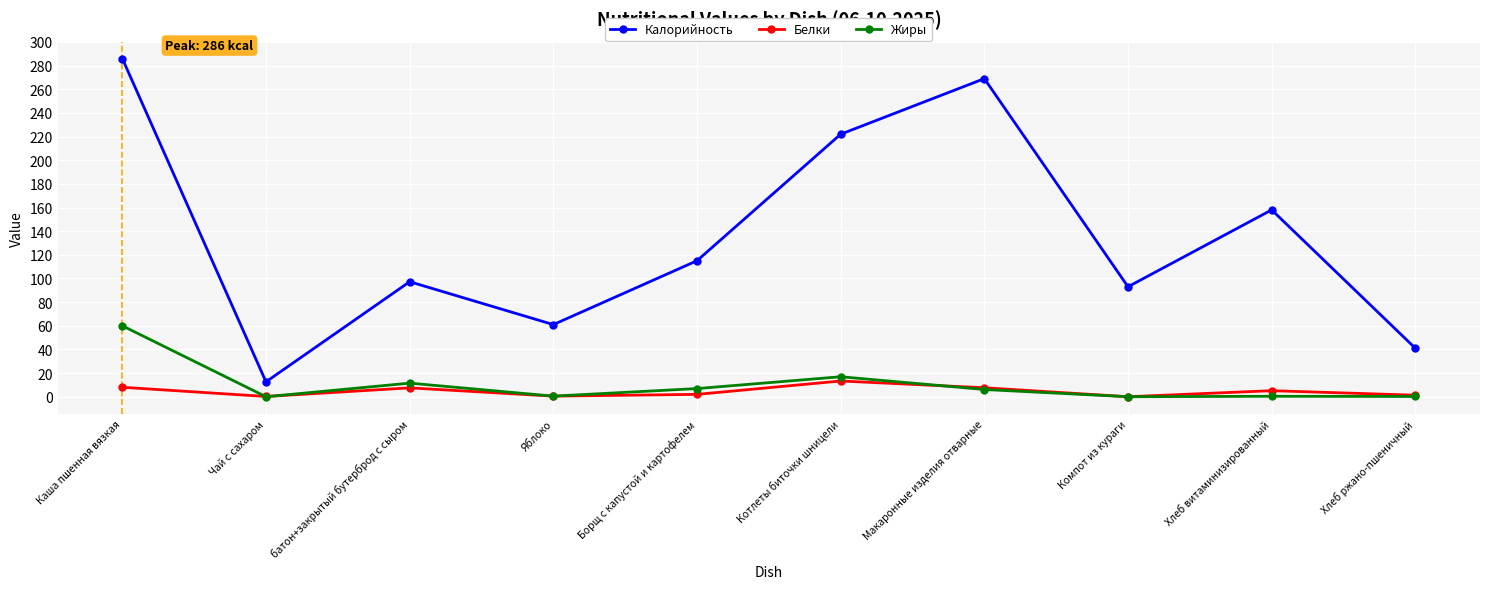

Which category has the highest value across all series?

Каша пшенная вязкая